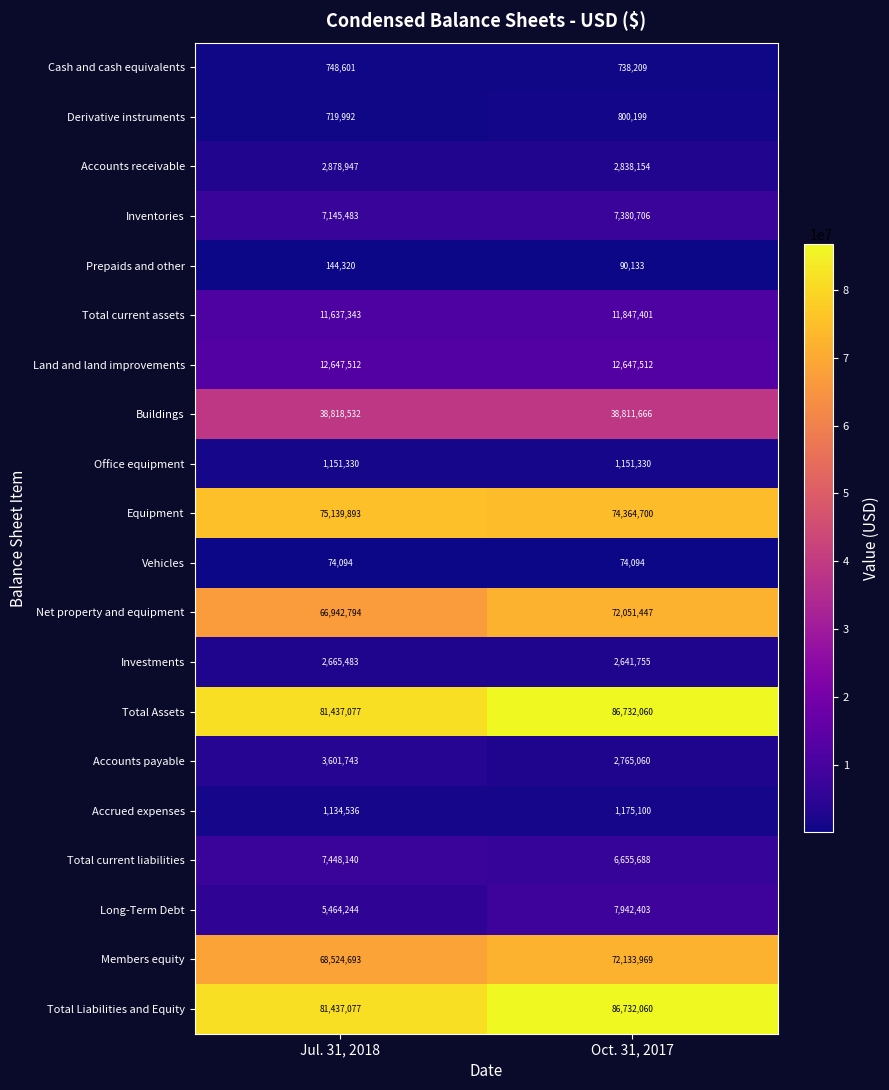

The Total Assets series shows 86732060 at Oct. 31, 2017. True or false?

True